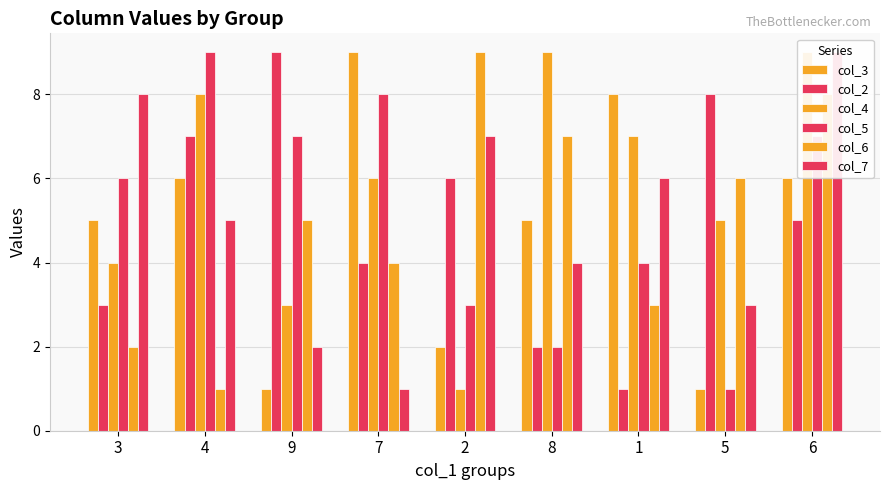

The value of col_2 at 9 is 9. True or false?

True